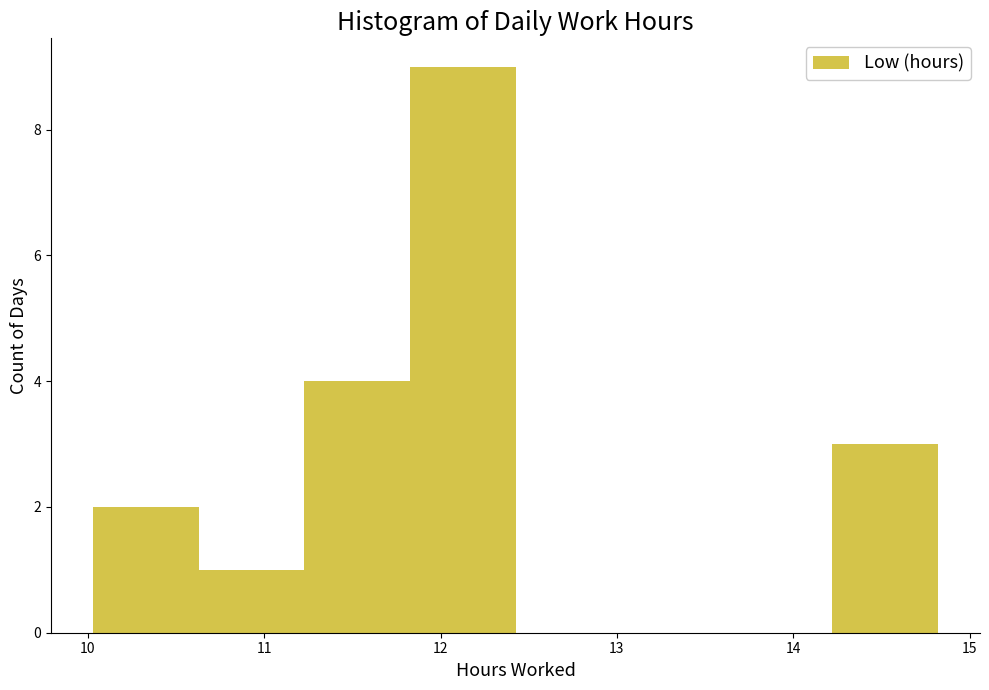

Reading left to right, transcribe this chart: for each bar, give the range it covers on the x-axis and its height. Neither the bar edges nor the heights are printed on the chart, so give them approximately, as read against the axes.

10.0 to 10.6: 2
10.6 to 11.2: 1
11.2 to 11.8: 4
11.8 to 12.4: 9
12.4 to 13.0: 0
13.0 to 13.6: 0
13.6 to 14.2: 0
14.2 to 14.8: 3